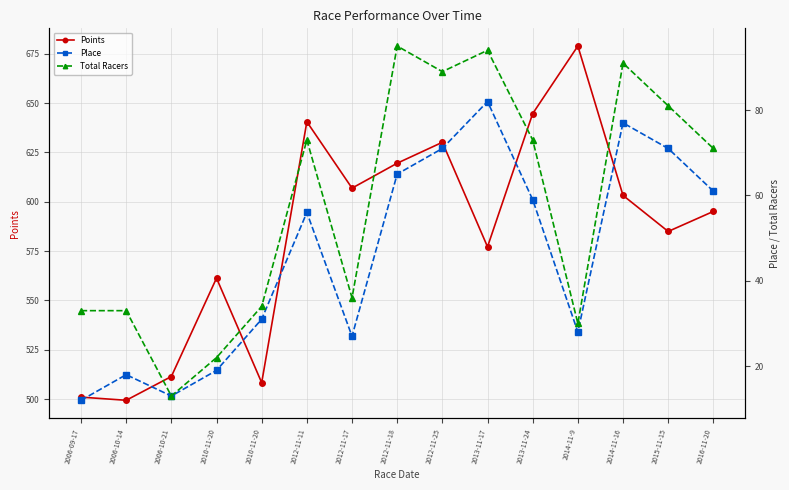

What is the value of the Points point at the 13th from the left?

603.2